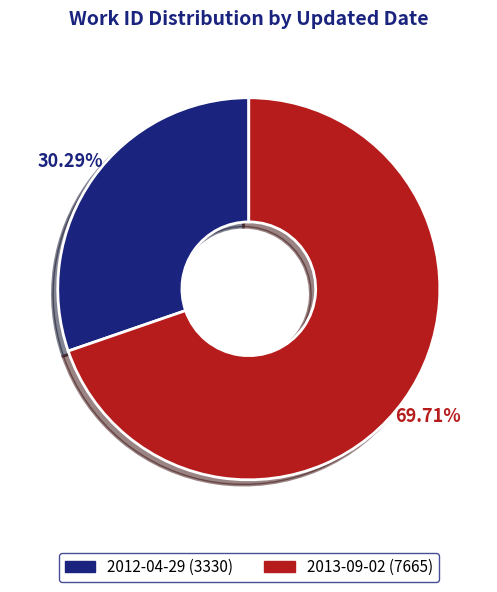

True or false: 2013-09-02 accounts for 80% of the total.

False